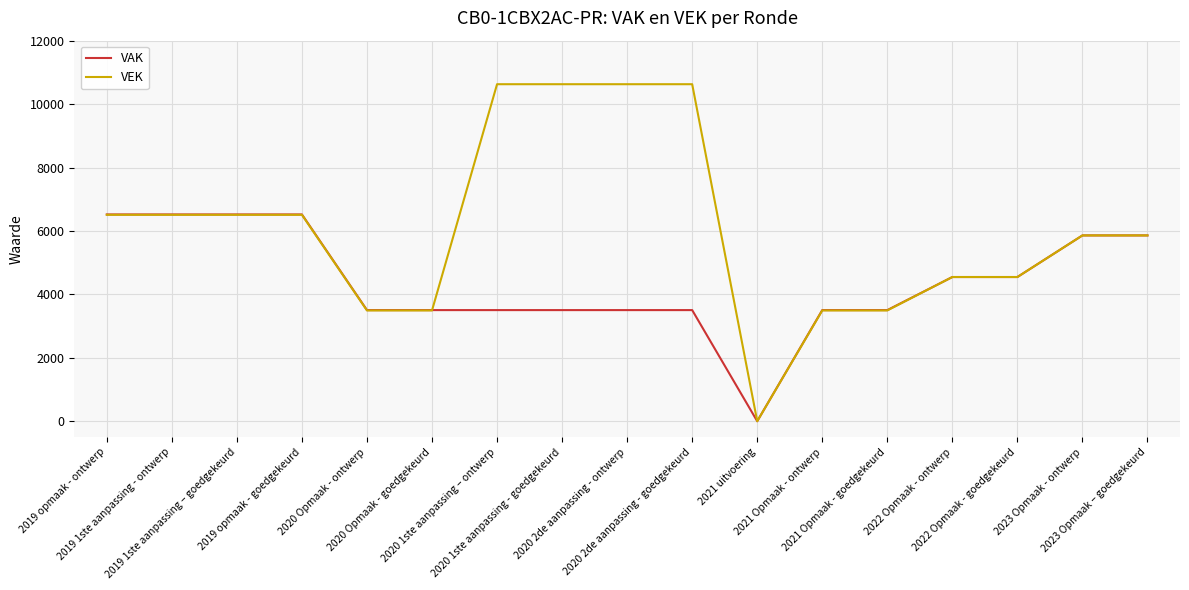

Rank the series by their maximum value, from highest to lowest.

VEK, VAK